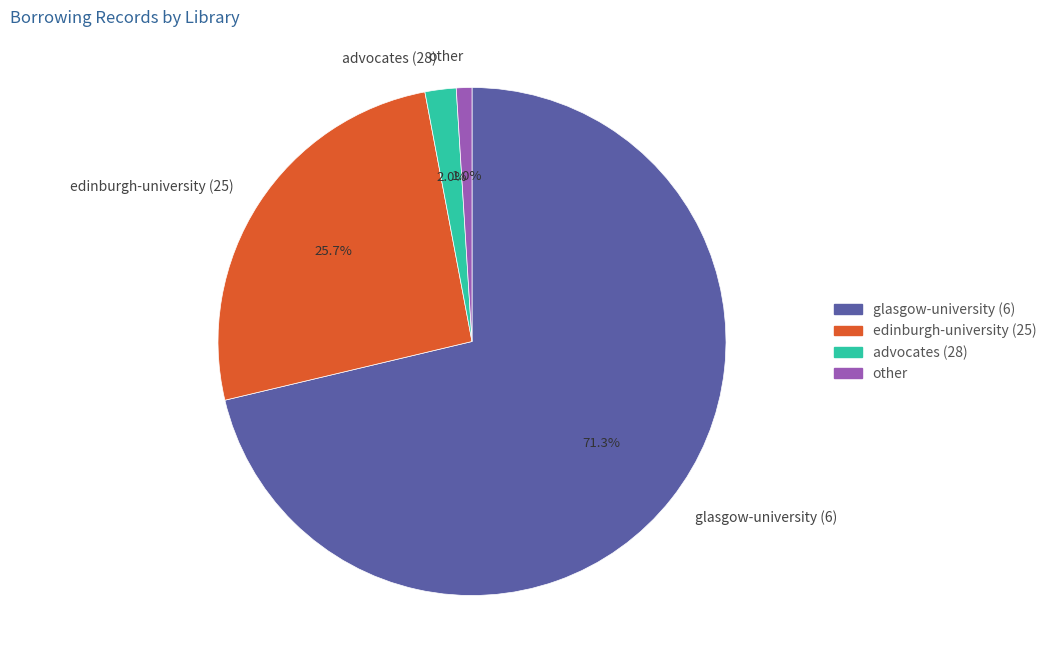

What is the smallest slice in the pie chart?

other